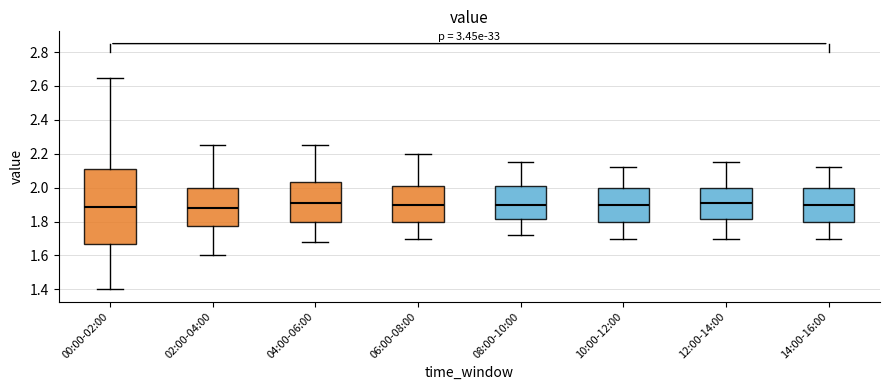

Reading left to right, transcribe this box plot: for each box, give where its median line is, the range the box spans, and where its two whiskers end, as read against the y-axis. The values are not printed on the chart, so give them approximately, as read against the axis.

00:00-02:00: median 1.88, box 1.68 to 2.10, whiskers 1.40 to 2.66
02:00-04:00: median 1.88, box 1.78 to 2.00, whiskers 1.60 to 2.26
04:00-06:00: median 1.92, box 1.80 to 2.04, whiskers 1.68 to 2.26
06:00-08:00: median 1.90, box 1.80 to 2.02, whiskers 1.70 to 2.20
08:00-10:00: median 1.90, box 1.82 to 2.02, whiskers 1.72 to 2.16
10:00-12:00: median 1.90, box 1.80 to 2.00, whiskers 1.70 to 2.12
12:00-14:00: median 1.92, box 1.82 to 2.00, whiskers 1.70 to 2.16
14:00-16:00: median 1.90, box 1.80 to 2.00, whiskers 1.70 to 2.12